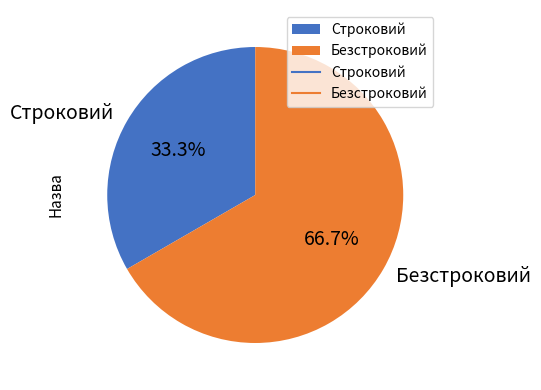

What is the smallest slice in the pie chart?

Строковий